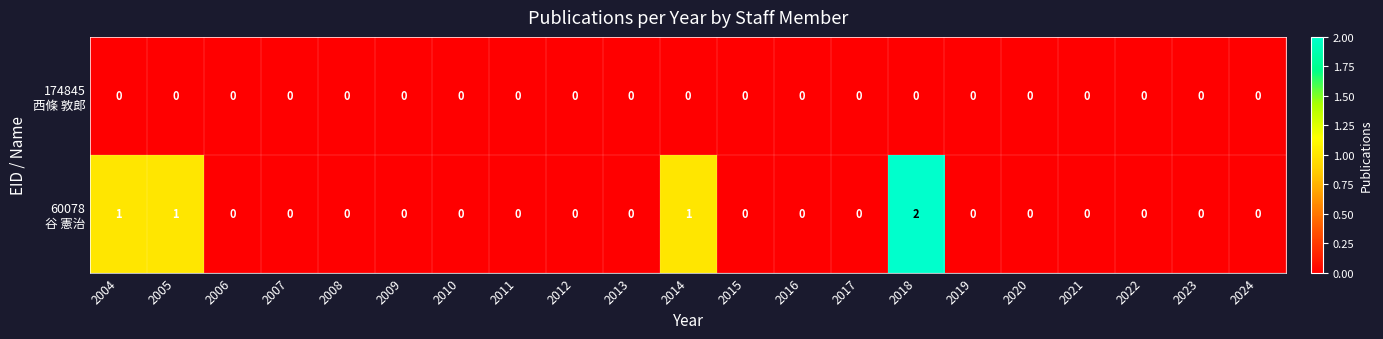

Which label corresponds to the largest value in the chart?

2018